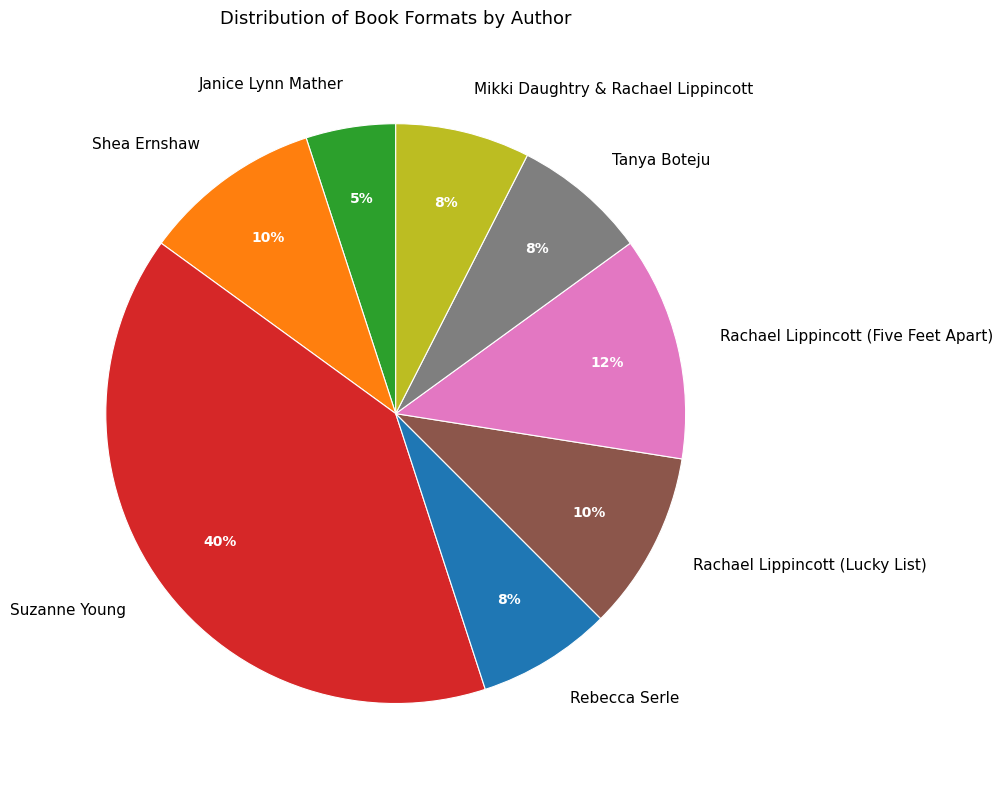

Is there any slice that represents more than half of the pie?

No